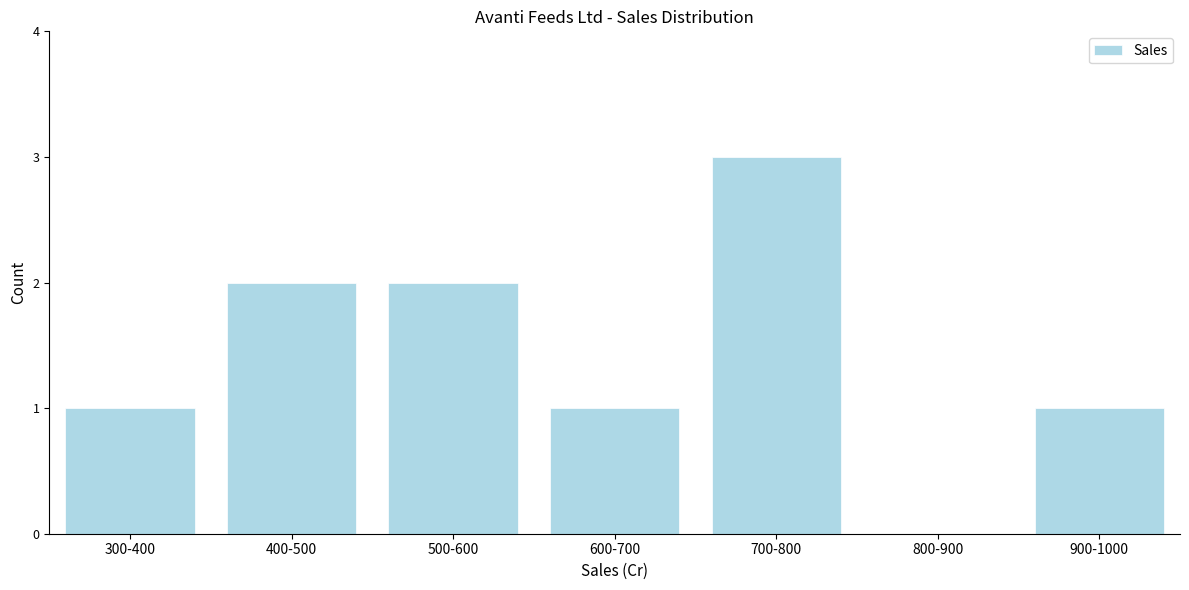

Reading left to right, list all the values displayed in this chart.

300-400=1	400-500=2	500-600=2	600-700=1	700-800=3	800-900=0	900-1000=1